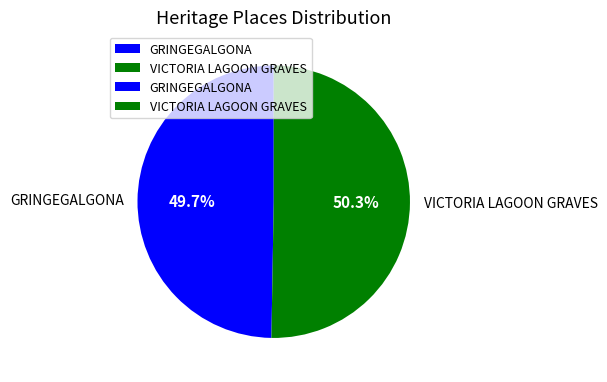

What percentage is NOT represented by GRINGEGALGONA?

50.3%